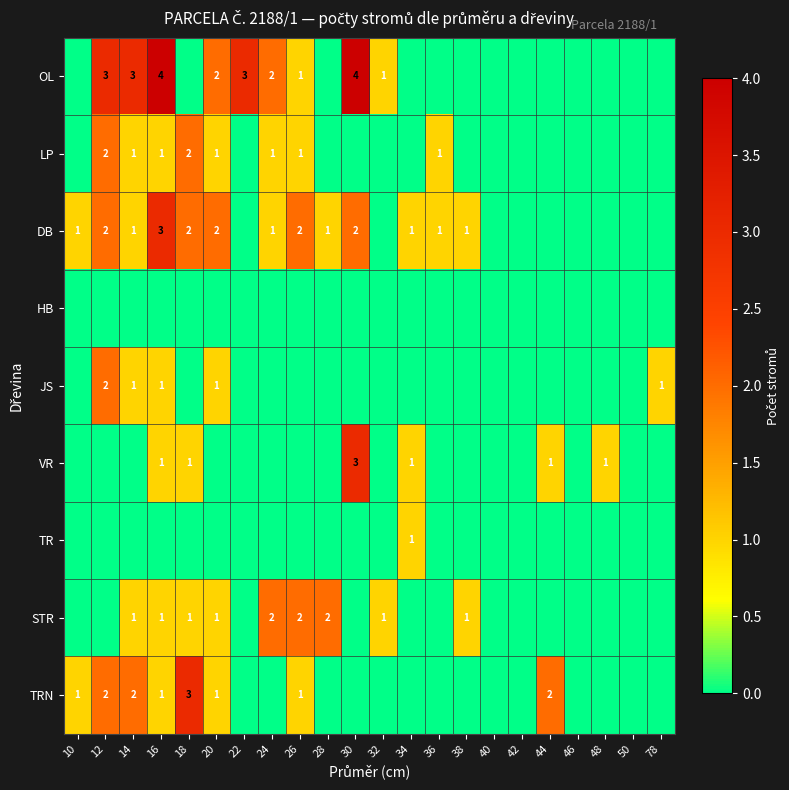

The value of TRN at 18 is 5. True or false?

False